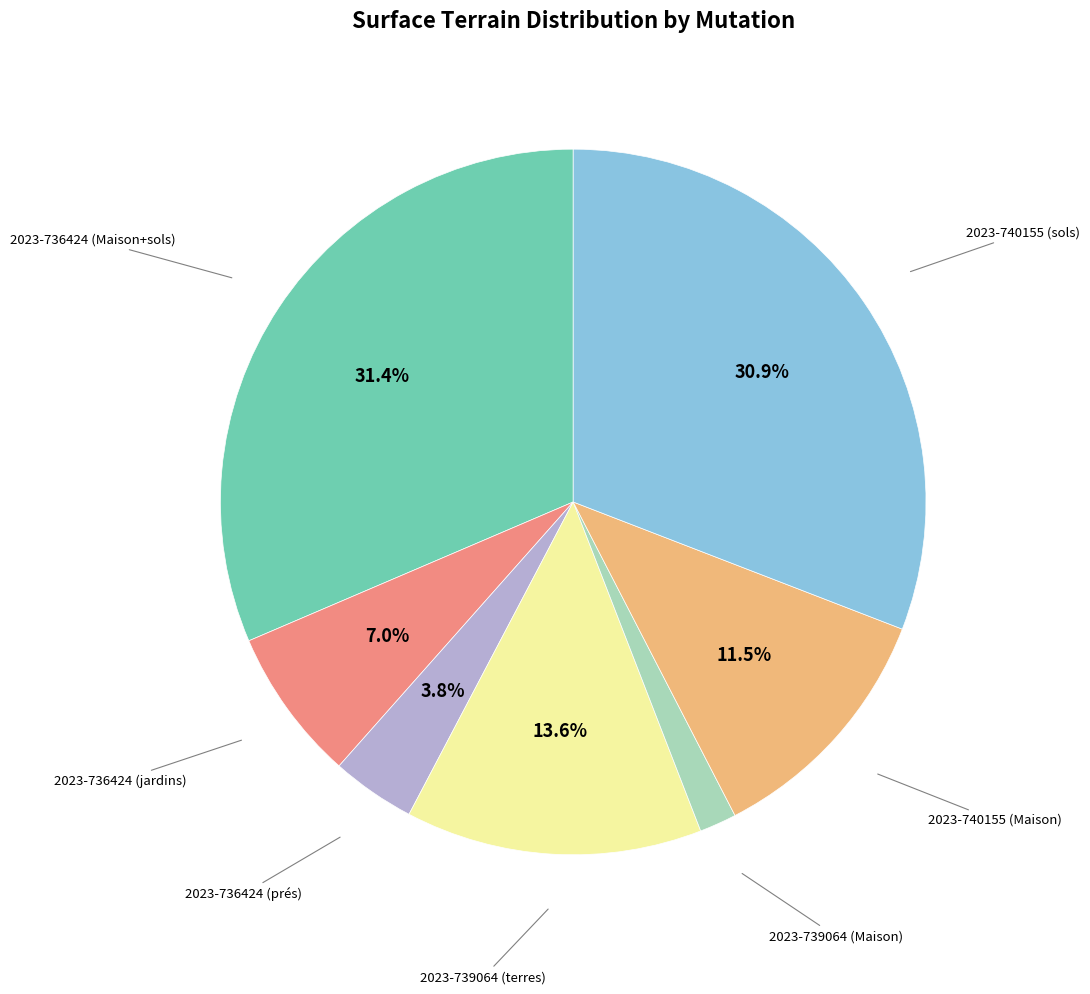

What is the smallest slice in the pie chart?

2023-739064 (Maison)